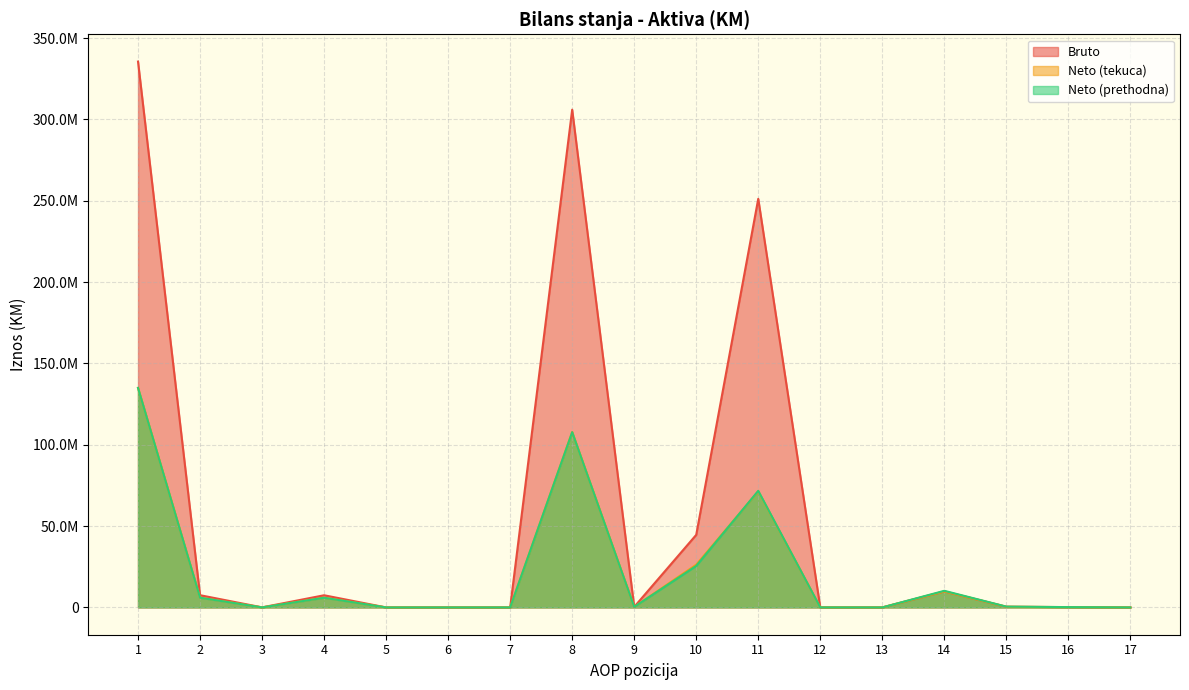

What is the spread (max minus min) of values at 14?

374562.0